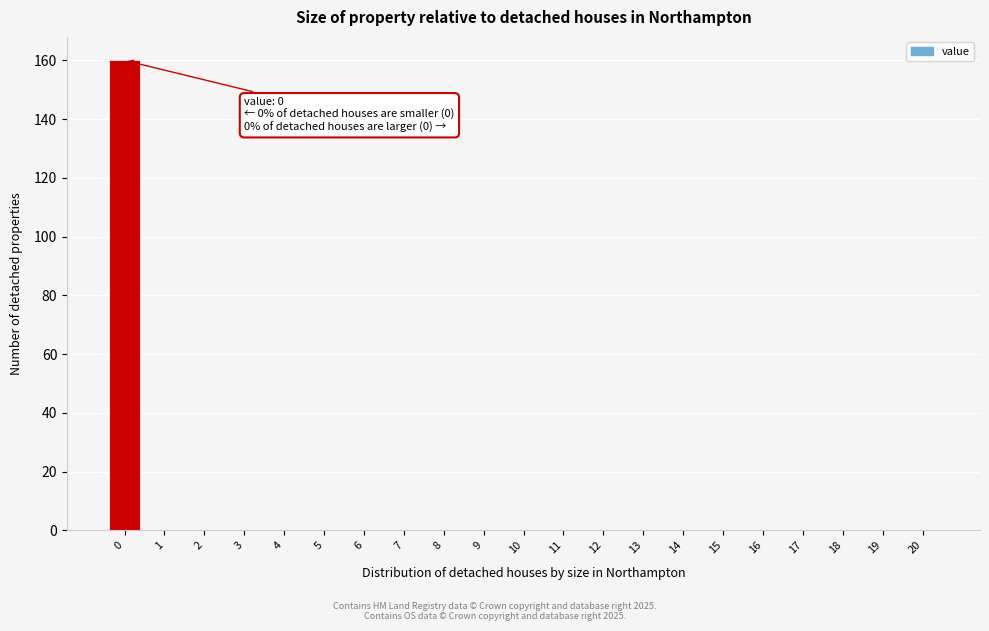

Reading left to right, extract all data points from this chart.

0=160	1=0	2=0	3=0	4=0	5=0	6=0	7=0	8=0	9=0	10=0	11=0	12=0	13=0	14=0	15=0	16=0	17=0	18=0	19=0	20=0